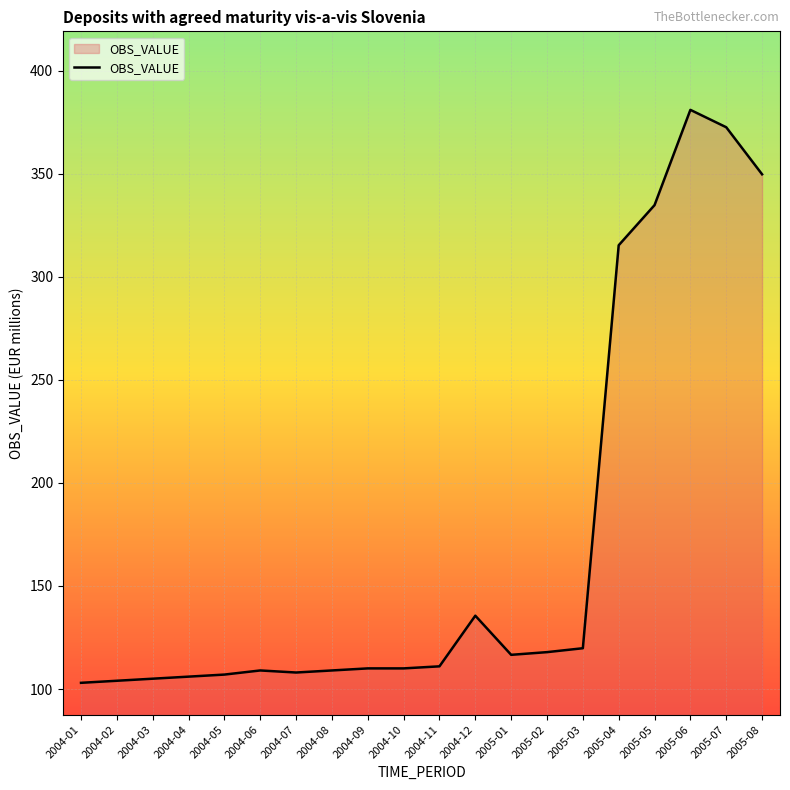

What position from the right is 2004-07?

14